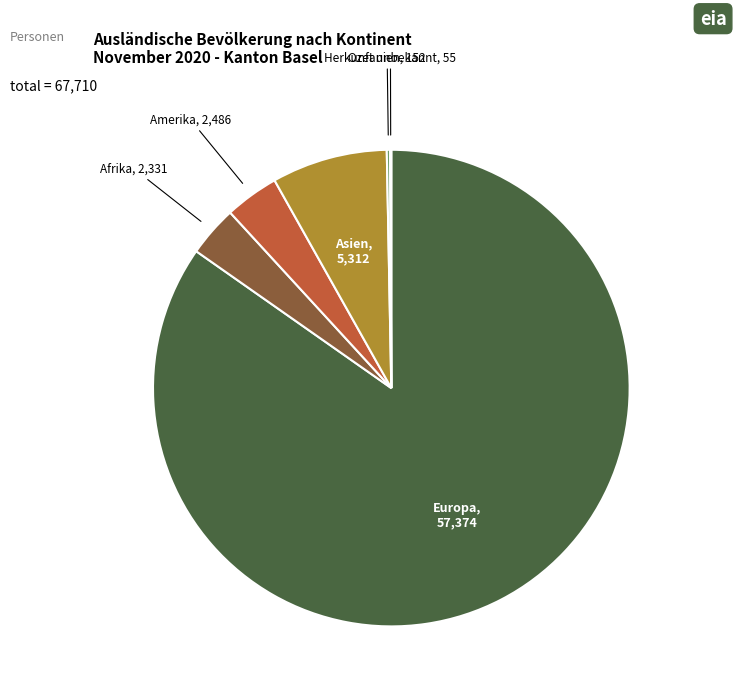

True or false: Asien accounts for 2% of the total.

False